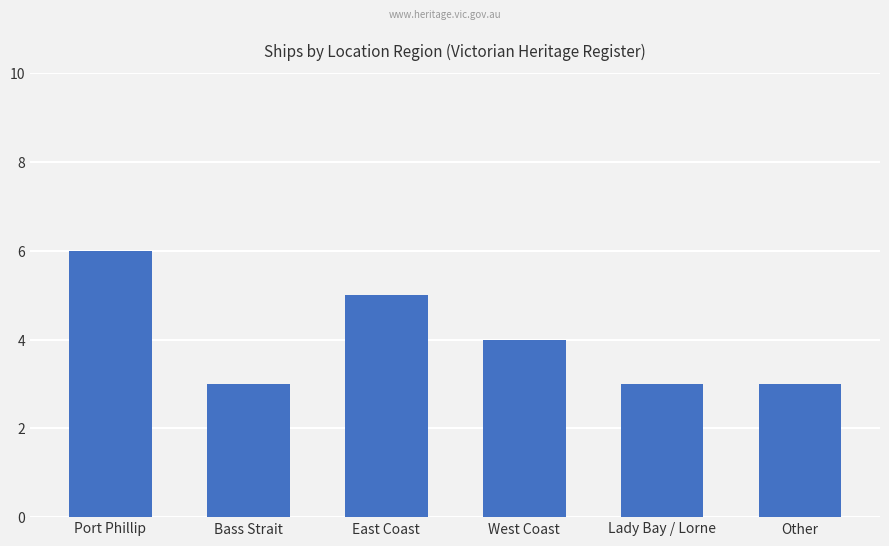

Reading left to right, extract all data points from this chart.

6	3	5	4	3	3